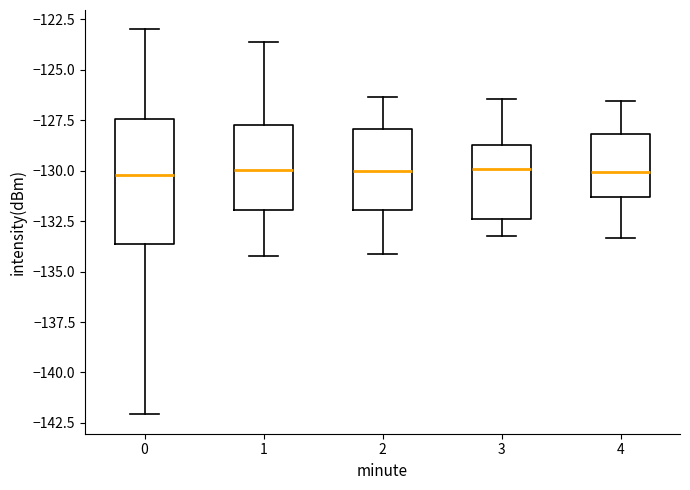

Which box is the tallest, from its lower edge to its upper edge?

0